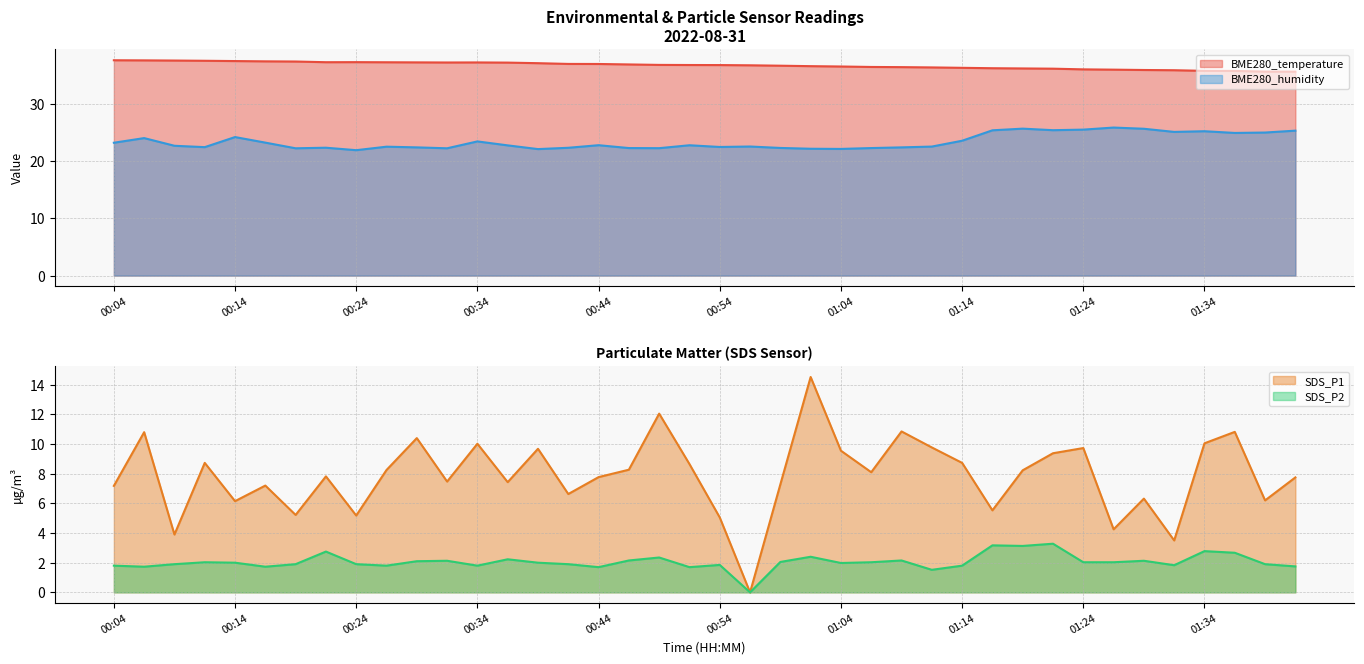

Rank the series by their average value, from lowest to highest.

SDS_P2, SDS_P1, BME280_humidity, BME280_temperature